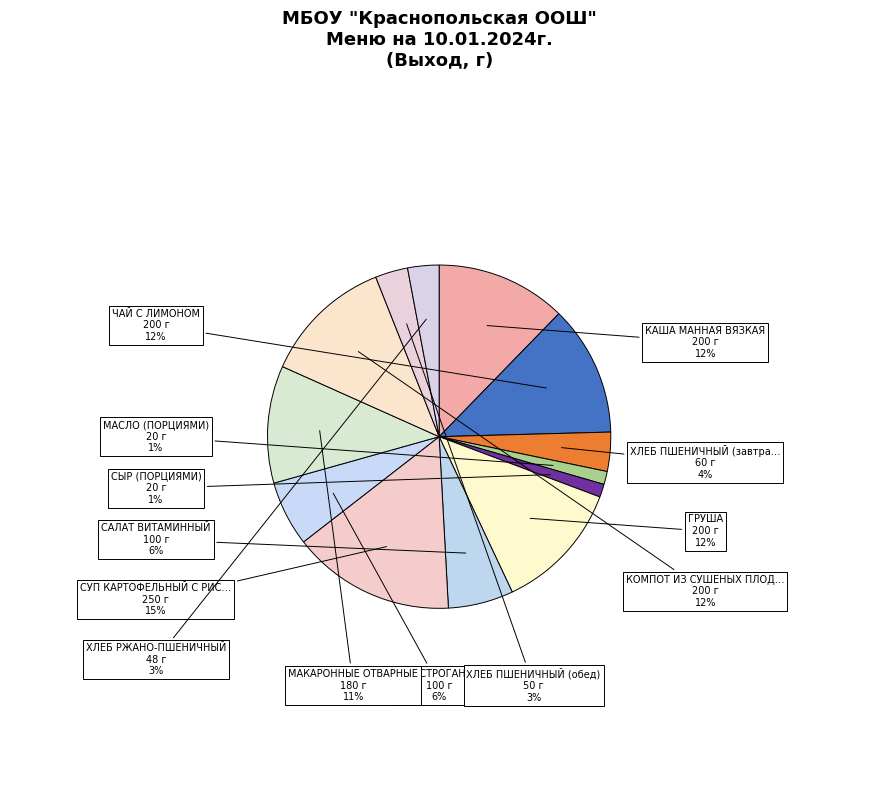

Is there any slice that represents more than half of the pie?

No